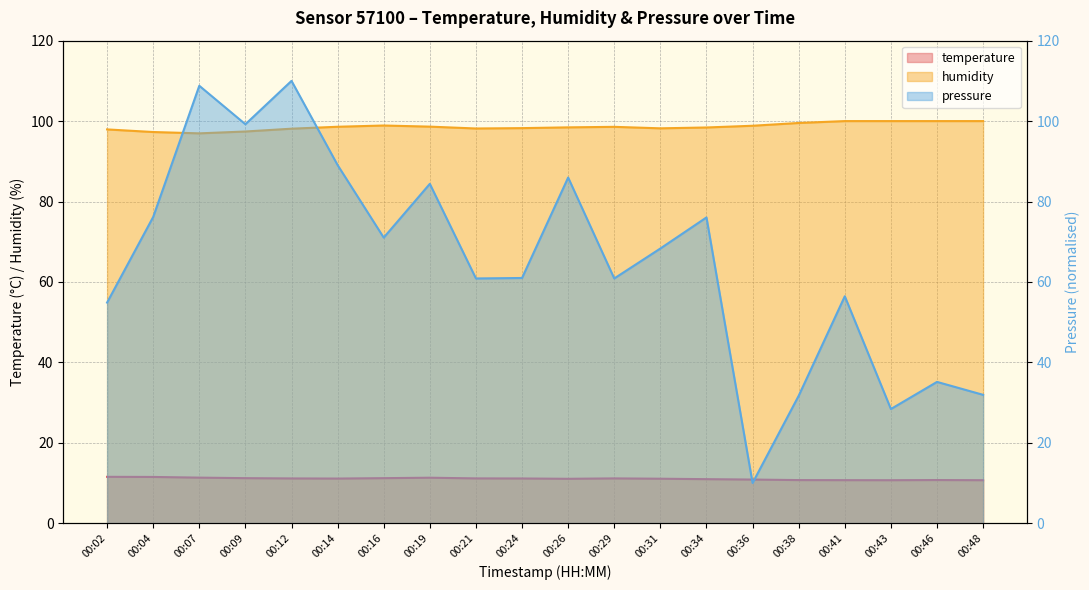

Which series has the largest range (max minus min)?

pressure